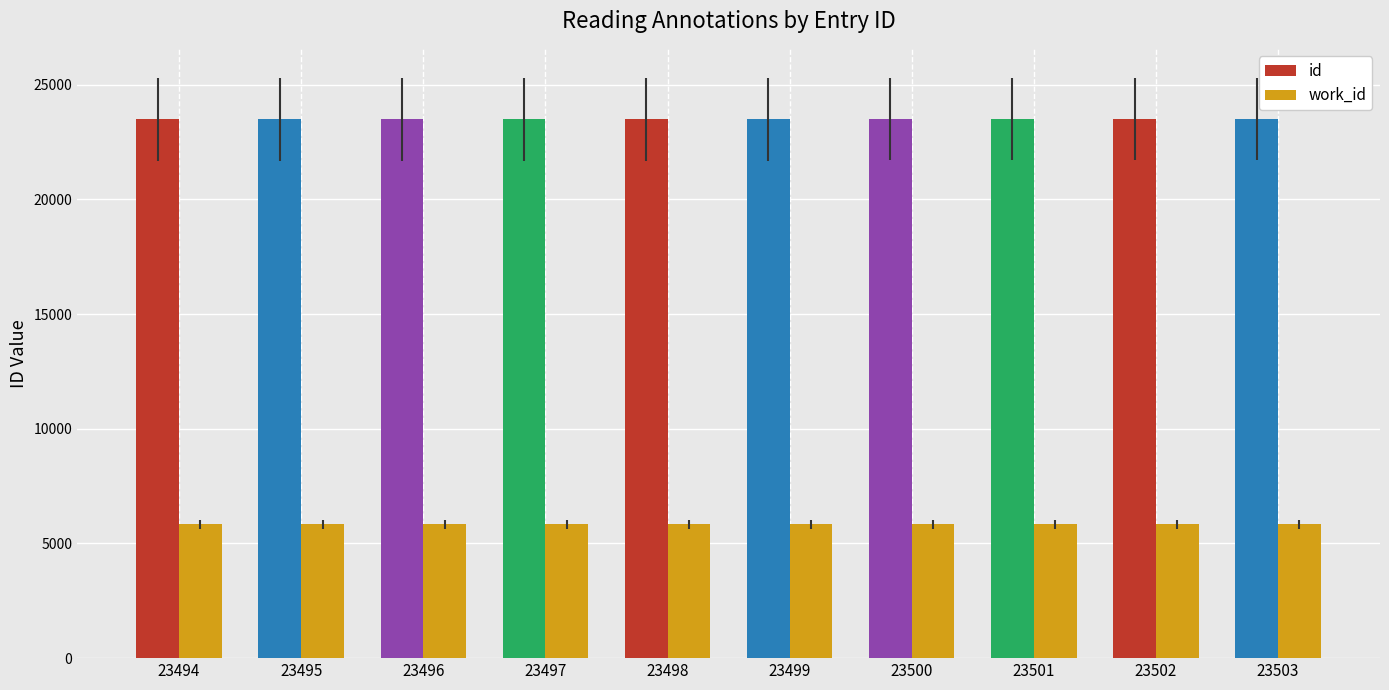

How many bars are there in each group?

2